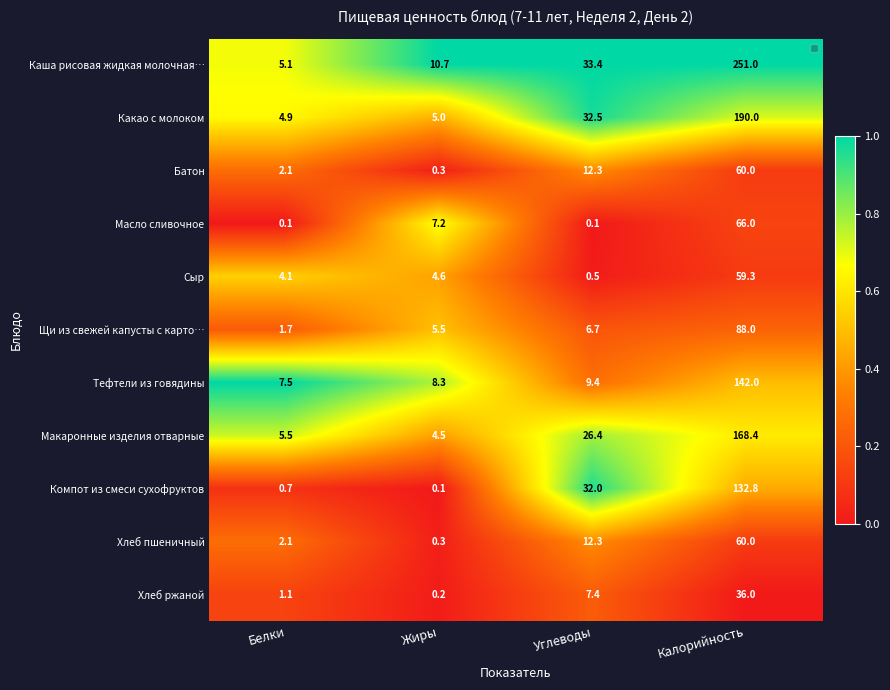

How many categories are shown in the chart?

4